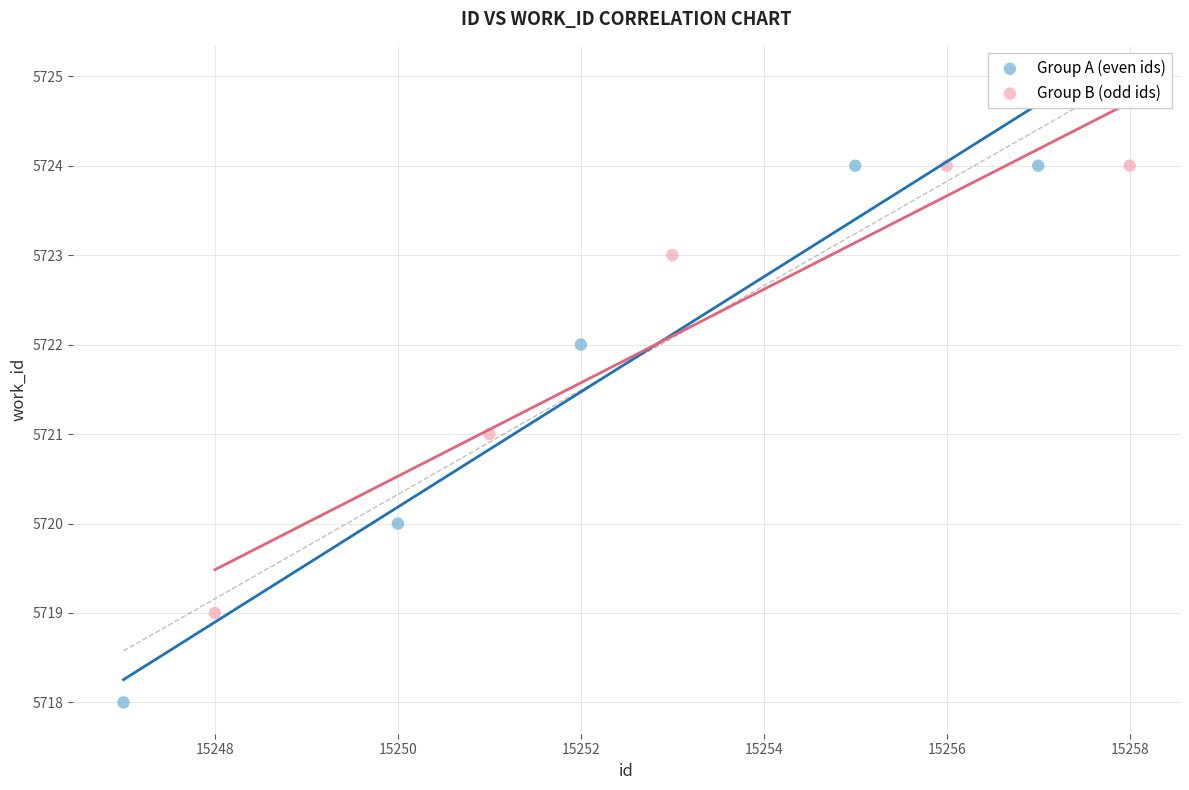

Which series contains the lowest Y value?

Group A (even ids)